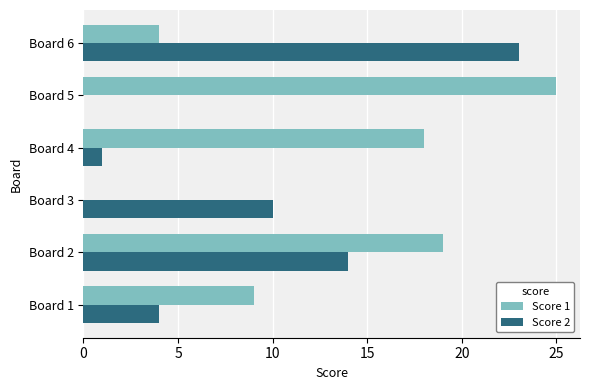

What is the sum of all Score 1 values?

75